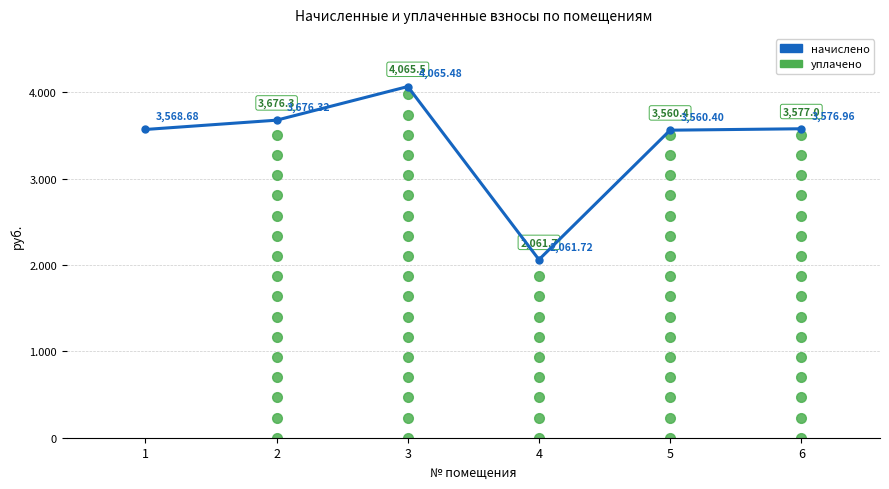

Reading left to right, transcribe all the data shown in this chart.

3568.7	3676.3	4065.5	2061.7	3560.4	3577.0